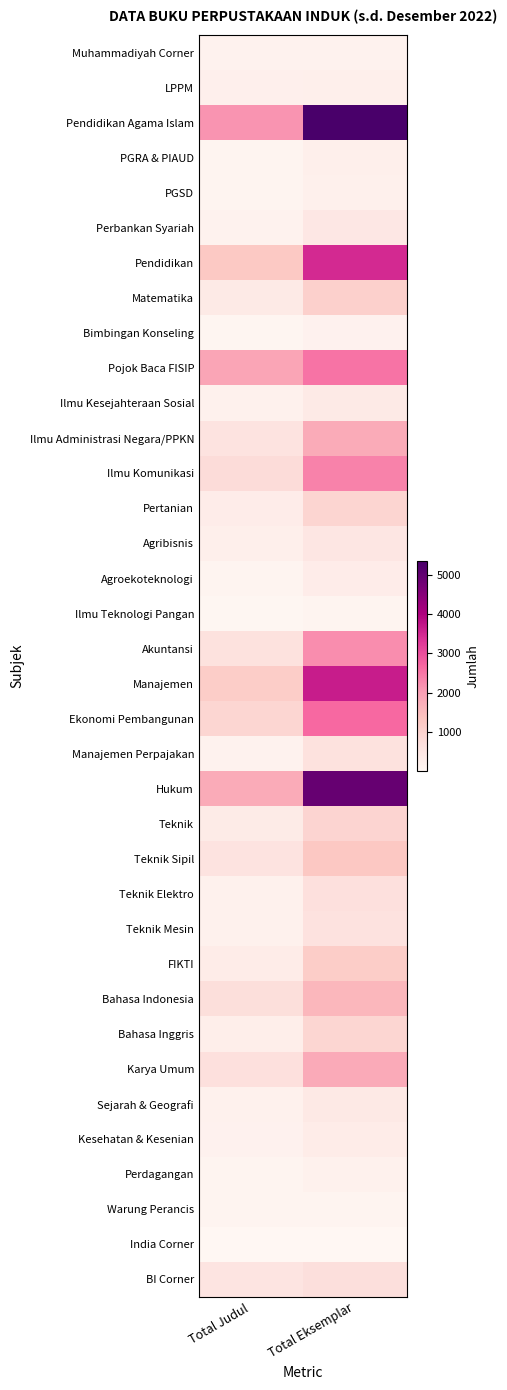

Reading left to right, list all the values displayed in this chart.

Muhammadiyah Corner: Total Judul=133	Total Eksemplar=150
LPPM: Total Judul=224	Total Eksemplar=254
Pendidikan Agama Islam: Total Judul=2137	Total Eksemplar=5348
PGRA & PIAUD: Total Judul=84	Total Eksemplar=241
PGSD: Total Judul=74	Total Eksemplar=203
Perbankan Syariah: Total Judul=144	Total Eksemplar=464
Pendidikan: Total Judul=1240	Total Eksemplar=3478
Matematika: Total Judul=394	Total Eksemplar=1056
Bimbingan Konseling: Total Judul=55	Total Eksemplar=171
Pojok Baca FISIP: Total Judul=1903	Total Eksemplar=2534
Ilmu Kesejahteraan Sosial: Total Judul=180	Total Eksemplar=394
Ilmu Administrasi Negara/PPKN: Total Judul=585	Total Eksemplar=1794
Ilmu Komunikasi: Total Judul=775	Total Eksemplar=2358
Pertanian: Total Judul=302	Total Eksemplar=932
Agribisnis: Total Judul=252	Total Eksemplar=506
Agroekoteknologi: Total Judul=75	Total Eksemplar=305
Ilmu Teknologi Pangan: Total Judul=27	Total Eksemplar=73
Akuntansi: Total Judul=625	Total Eksemplar=2222
Manajemen: Total Judul=1145	Total Eksemplar=3646
Ekonomi Pembangunan: Total Judul=914	Total Eksemplar=2671
Manajemen Perpajakan: Total Judul=140	Total Eksemplar=620
Hukum: Total Judul=1793	Total Eksemplar=4944
Teknik: Total Judul=353	Total Eksemplar=962
Teknik Sipil: Total Judul=572	Total Eksemplar=1275
Teknik Elektro: Total Judul=185	Total Eksemplar=659
Teknik Mesin: Total Judul=186	Total Eksemplar=592
FIKTI: Total Judul=322	Total Eksemplar=1135
Bahasa Indonesia: Total Judul=715	Total Eksemplar=1575
Bahasa Inggris: Total Judul=269	Total Eksemplar=920
Karya Umum: Total Judul=669	Total Eksemplar=1807
Sejarah & Geografi: Total Judul=191	Total Eksemplar=404
Kesehatan & Kesenian: Total Judul=163	Total Eksemplar=332
Perdagangan: Total Judul=88	Total Eksemplar=181
Warung Perancis: Total Judul=93	Total Eksemplar=104
India Corner: Total Judul=6	Total Eksemplar=7
BI Corner: Total Judul=556	Total Eksemplar=675